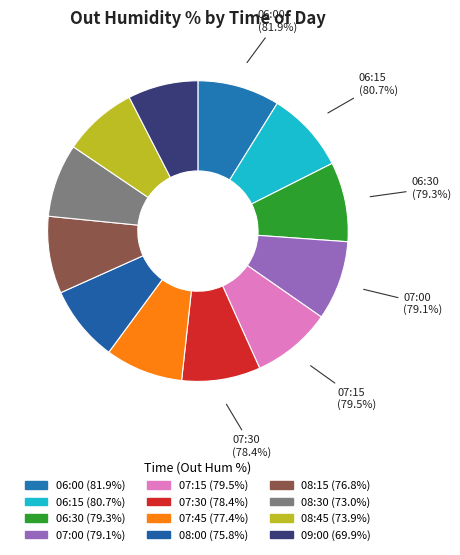

What percentage is the 07:45 slice, to the nearest percent?

8%